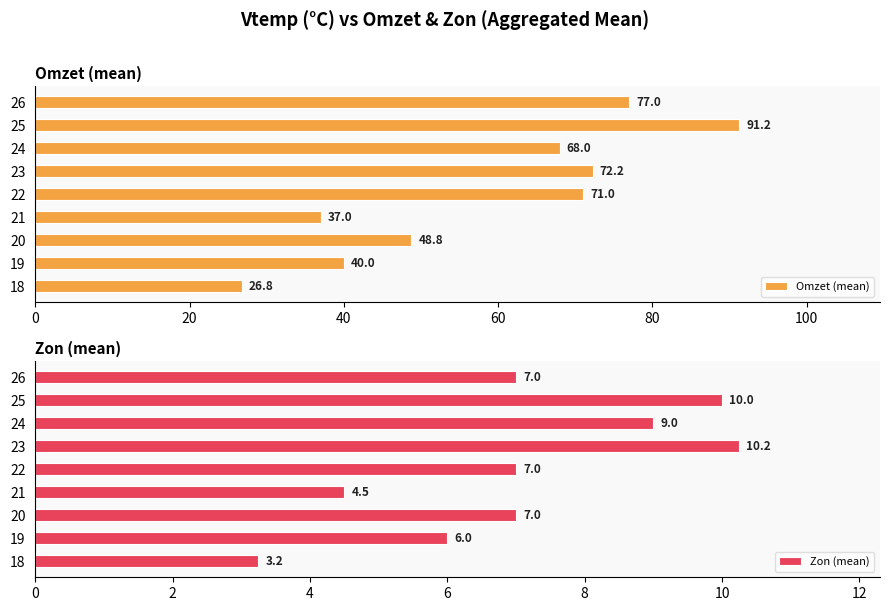

The Omzet (mean) series shows 40.1 at 23. True or false?

False